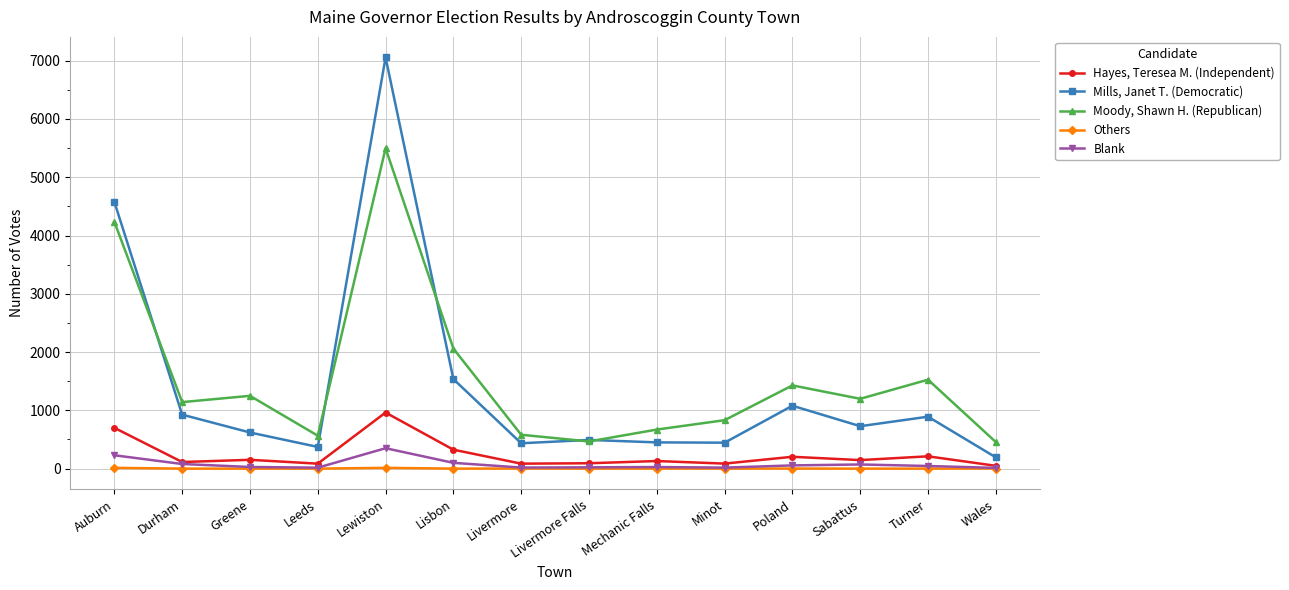

Which series has the widest spread of values?

Mills, Janet T. (Democratic)